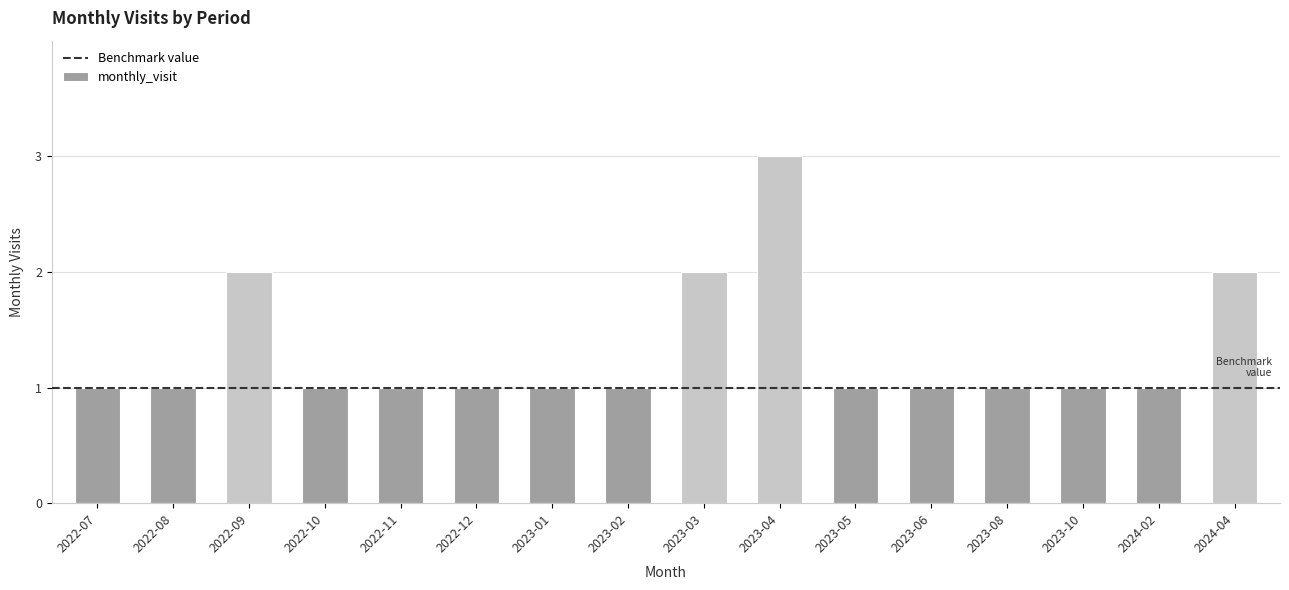

What is the label of the 5th bar from the right?

2023-06